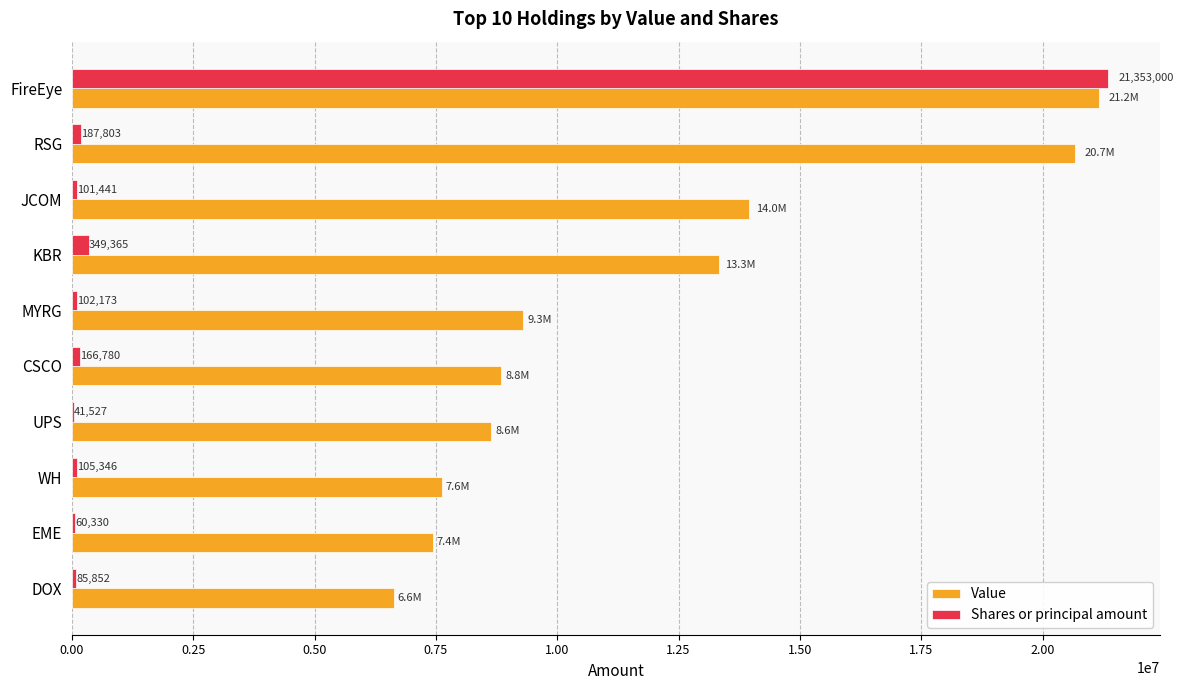

What is the maximum value shown in the chart?

21353000